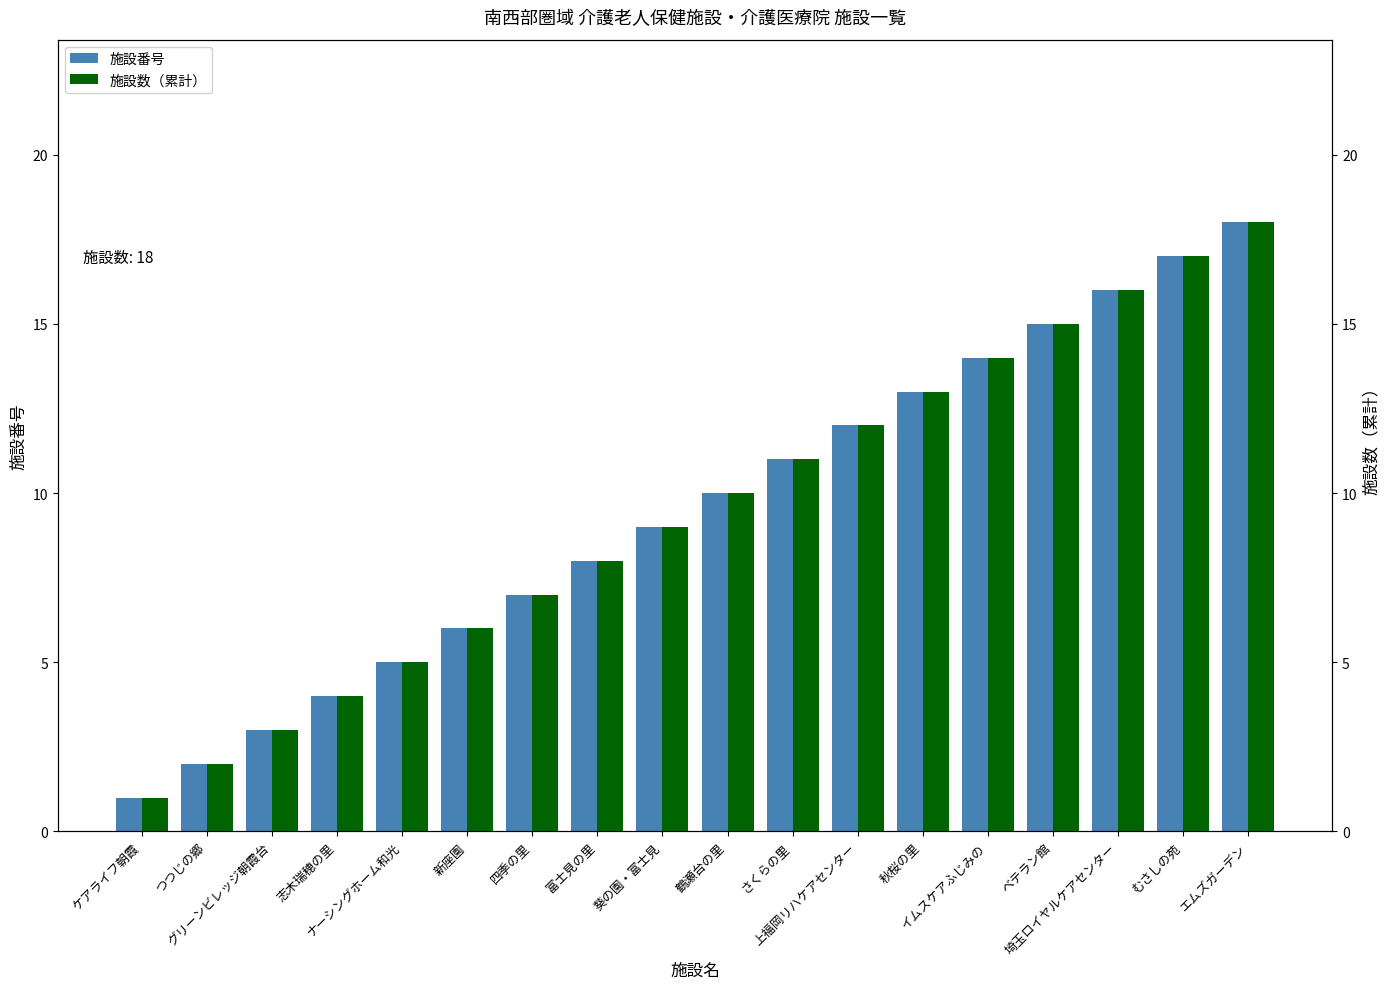

What is the greatest value displayed?

18